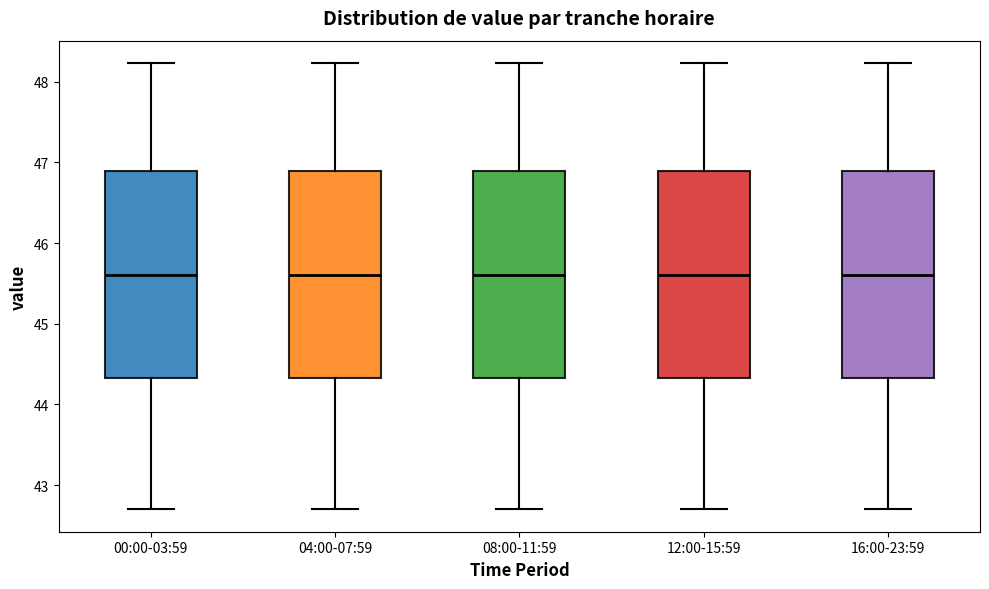

Where does the lower whisker of the box for 00:00-03:59 end on the y-axis? The values are not printed on the chart, so give them approximately, as read against the axis.

42.7